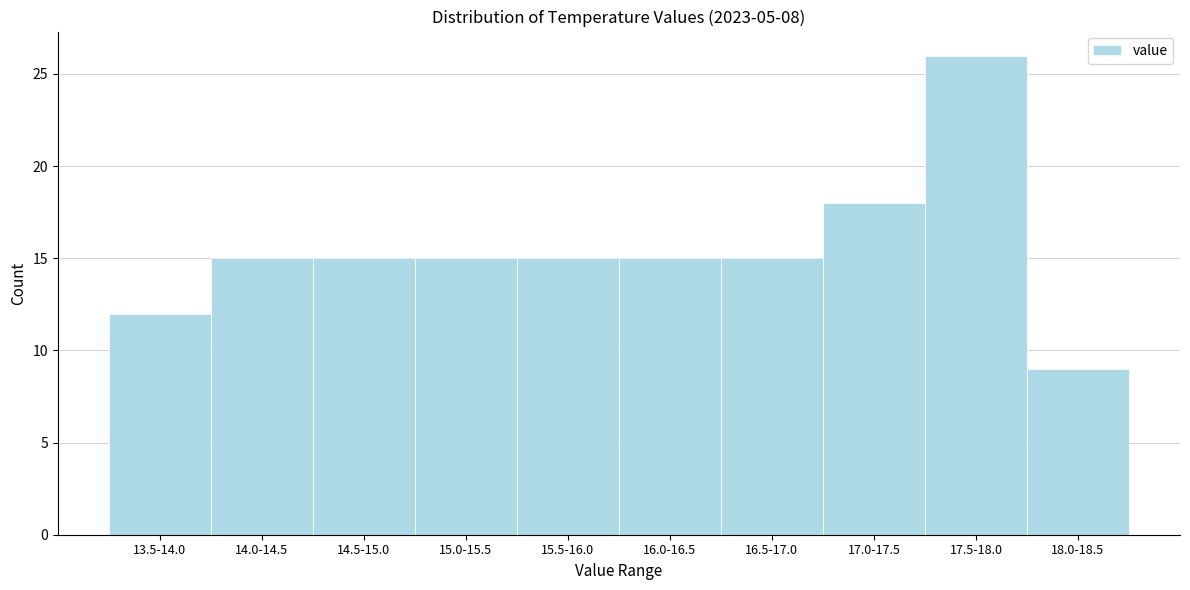

Reading left to right, what are all the values shown in this chart?

12	15	15	15	15	15	15	18	26	9